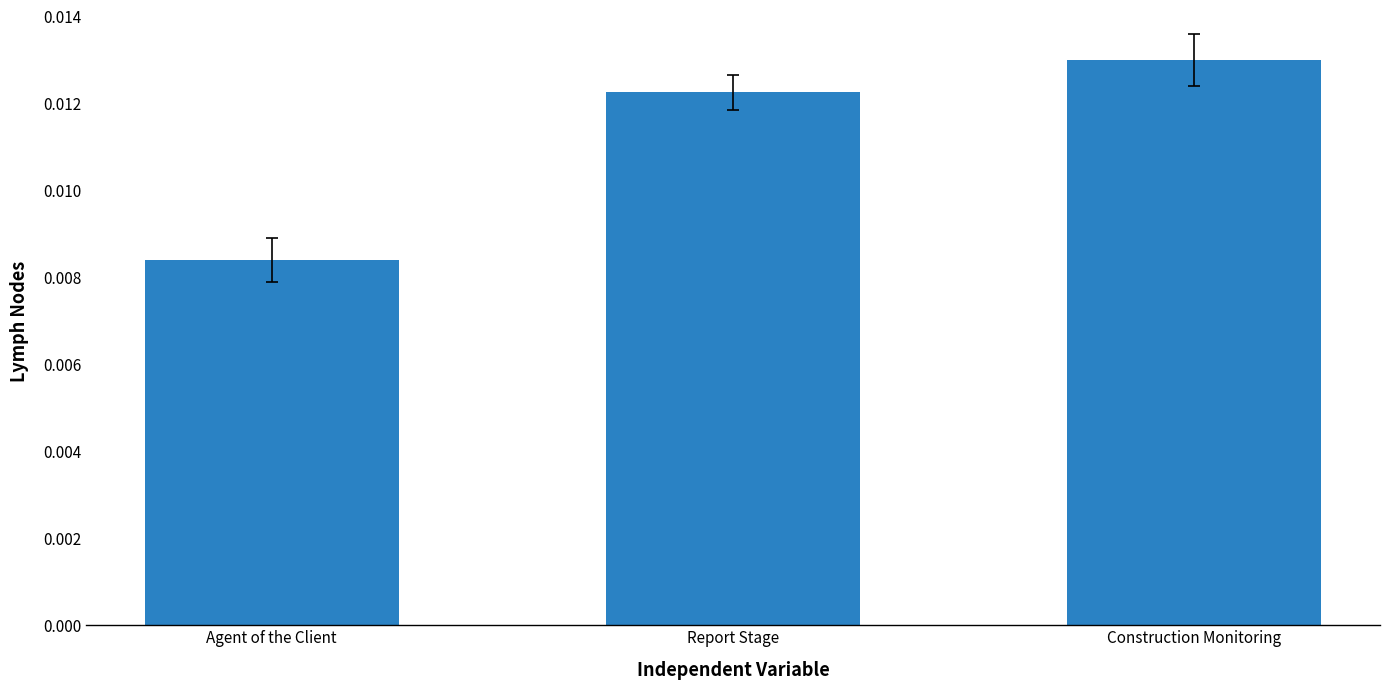

Between Construction Monitoring and Report Stage, which is larger?

Construction Monitoring